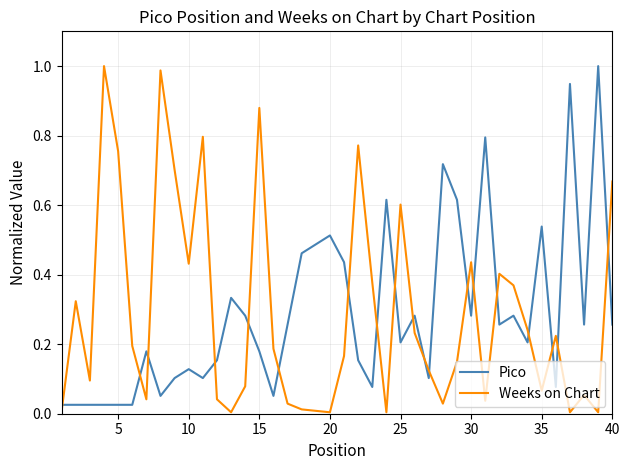

True or false: Pico and Weeks on Chart cross at least once.

True